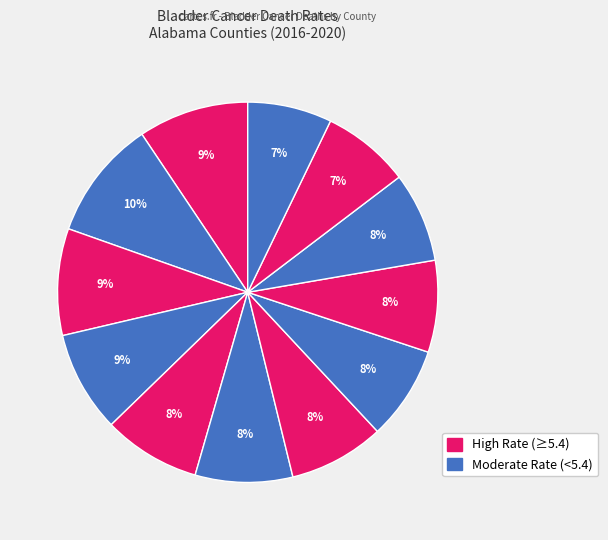

How many segments does this pie chart have?

12